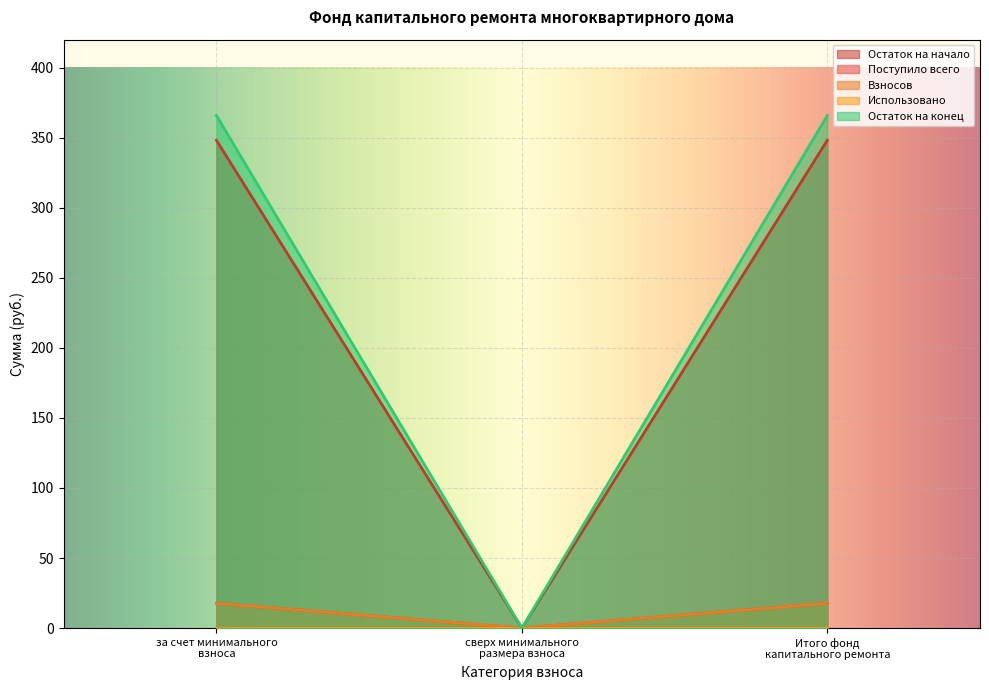

What is the approximate value of Остаток на конец at за счет минимального взноса?

17.7